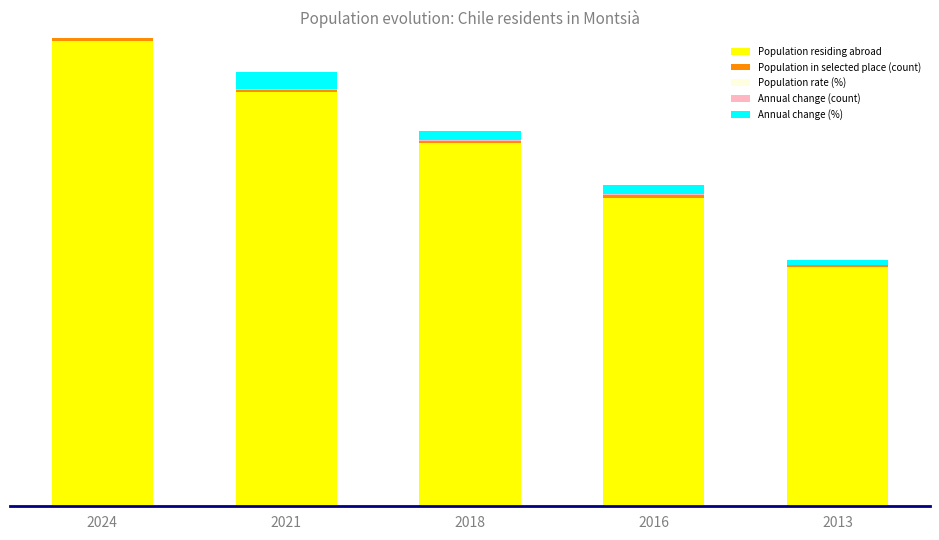

Are the bars horizontal?

No